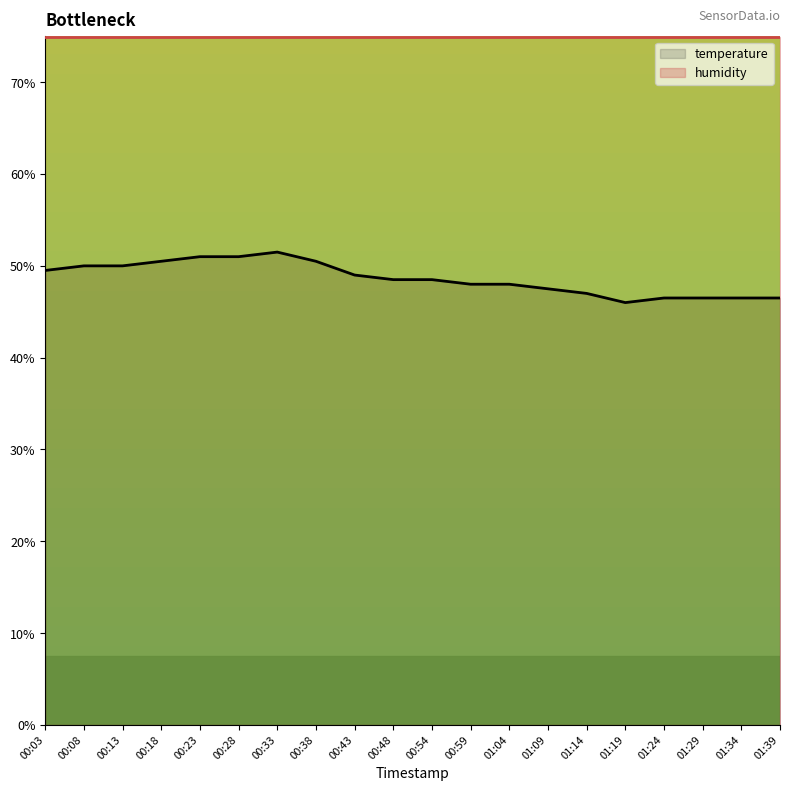

What is the sum of the values at 01:24 and 00:13?

19.3